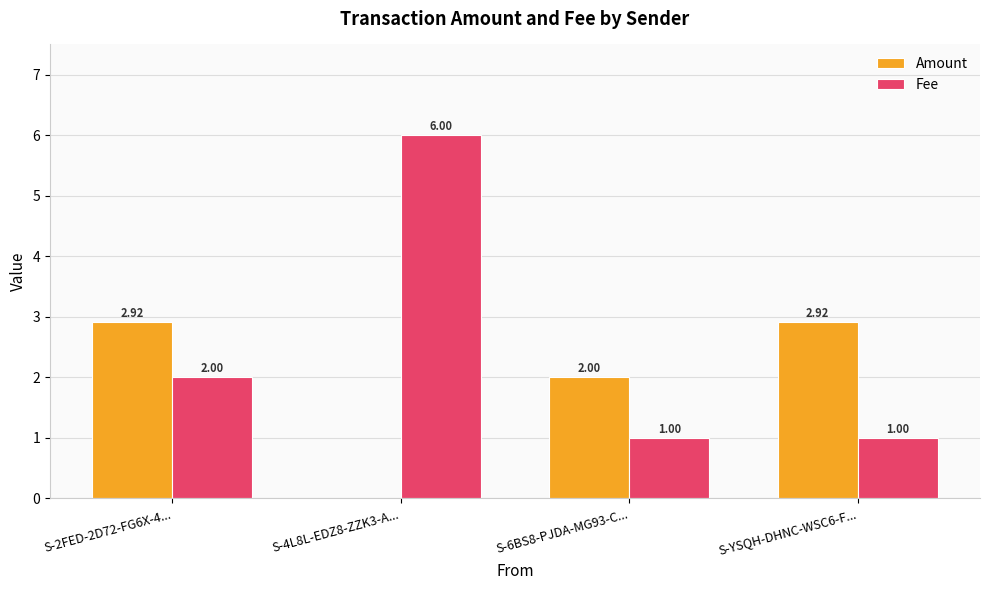

What is the sum of the Fee values at S-4L8L-EDZ8-ZZK3-A... and S-YSQH-DHNC-WSC6-F...?

7.0